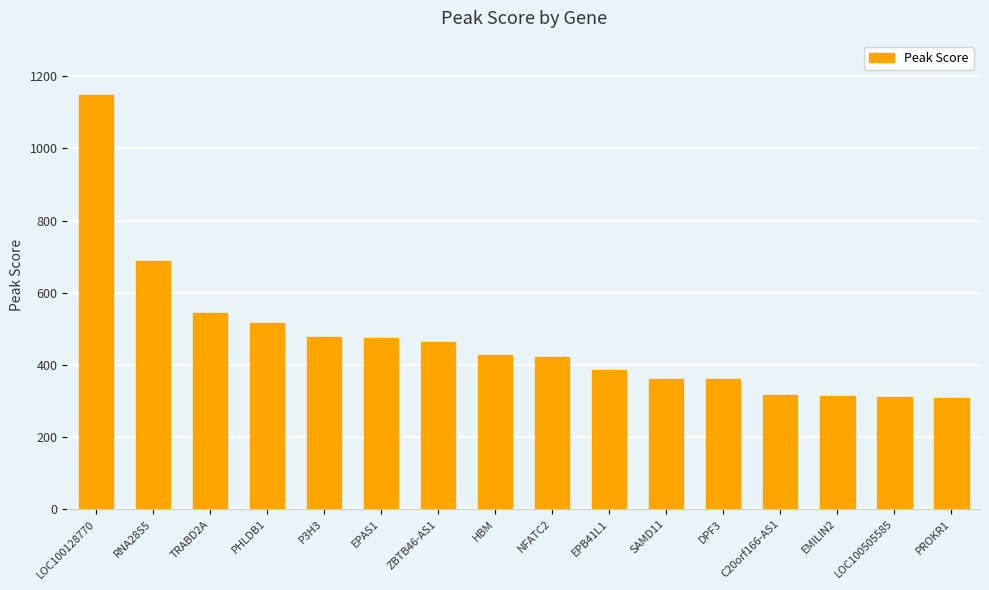

How many bars are there in total?

16